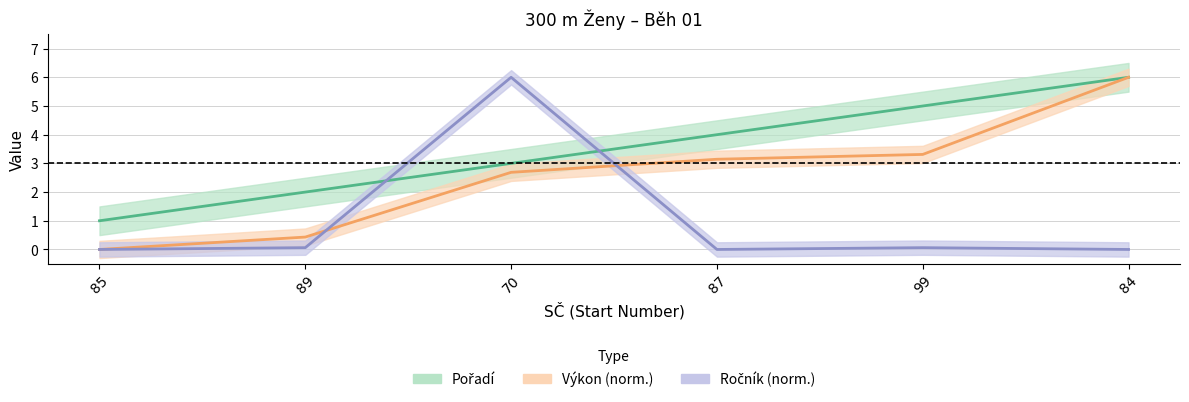

What are all the series names shown in the legend?

Pořadí, Výkon, Ročník